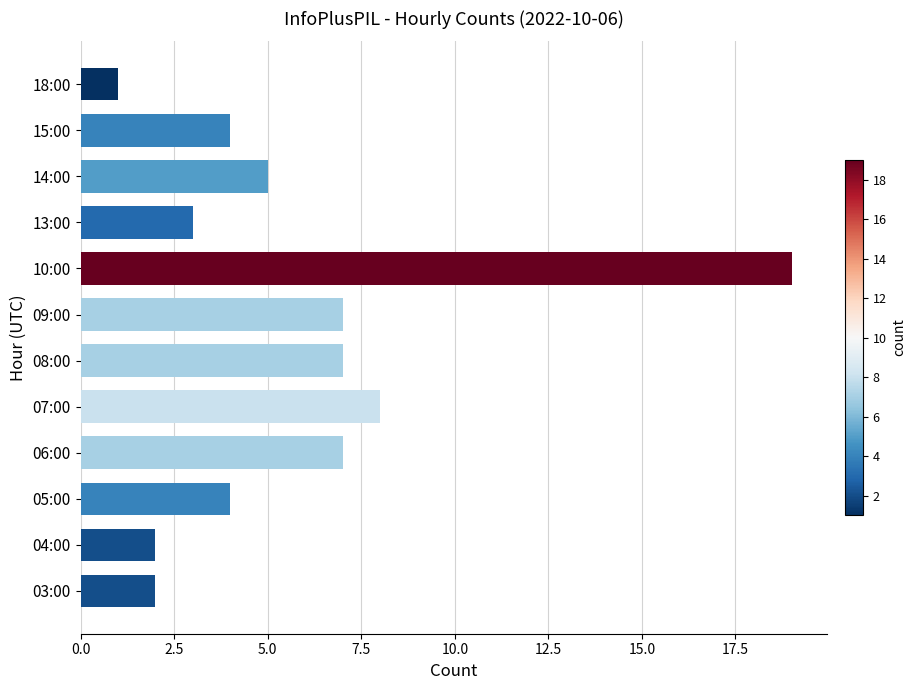

The value at 09:00 is 7. True or false?

True